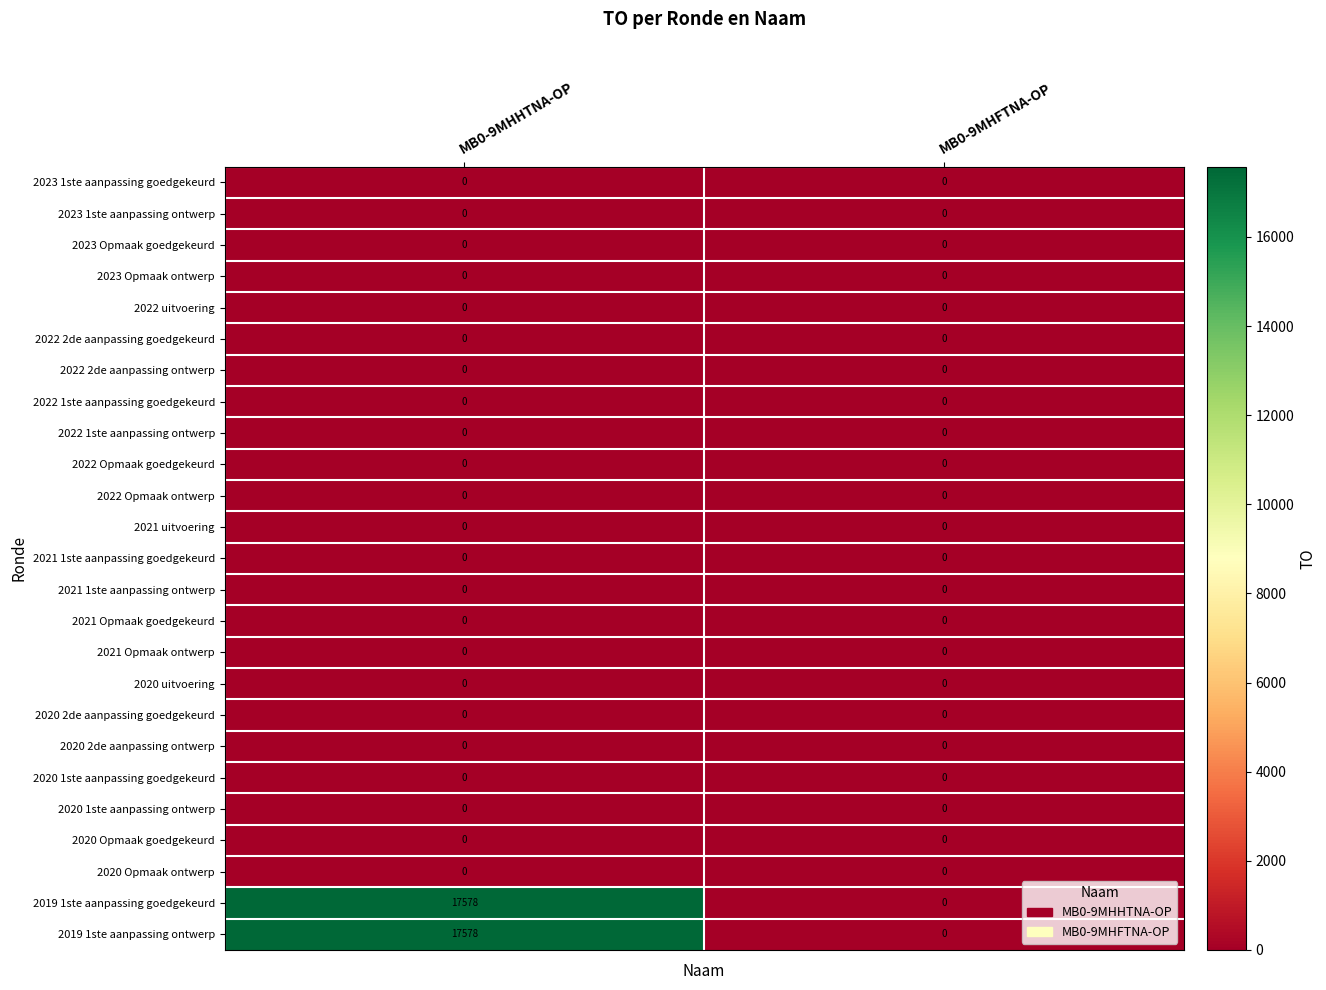

What is the total value across all series at MB0-9MHHTNA-OP?

35156